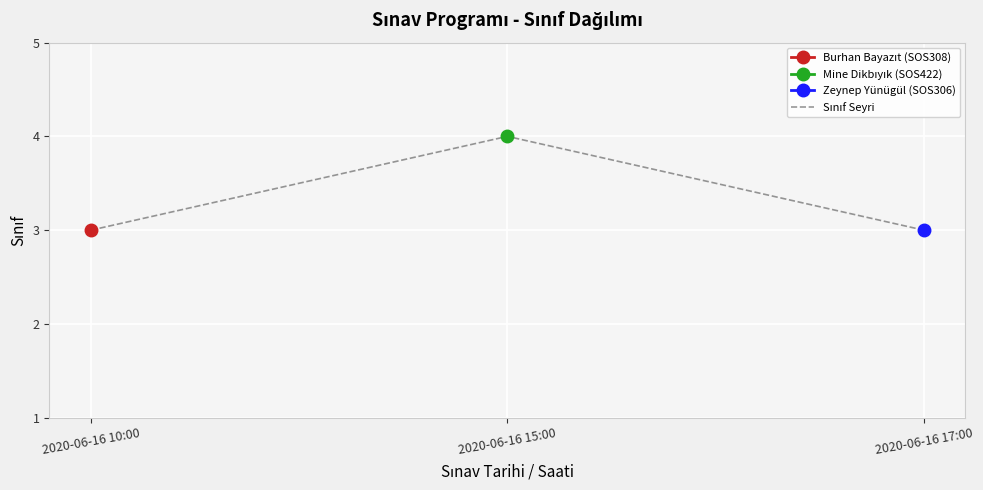

Approximately how many times larger is the value at 2020-06-16 10:00 compared to 2020-06-16 15:00?

0.8